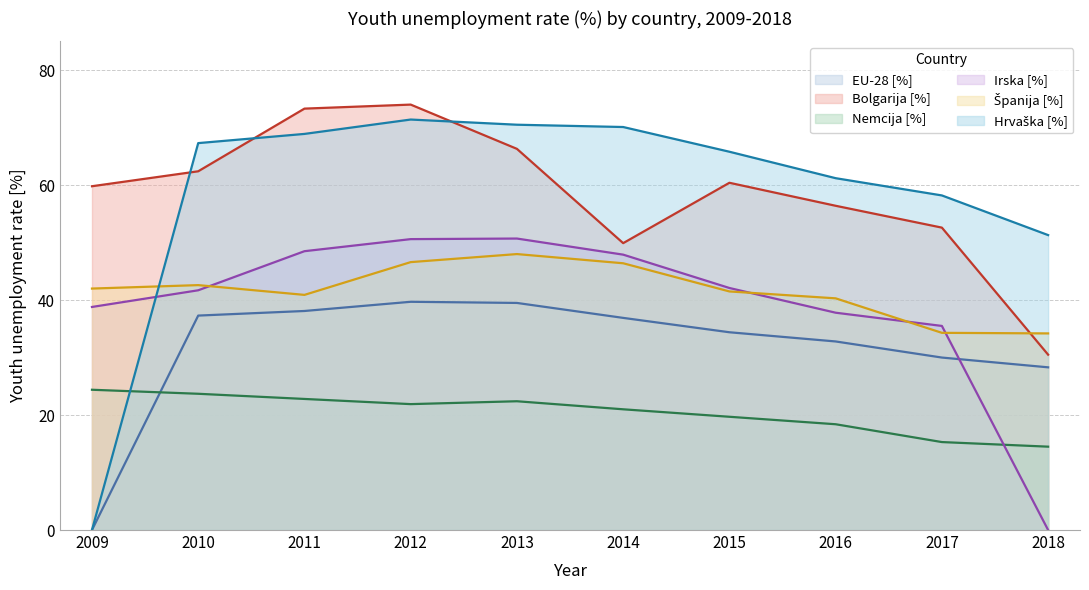

The value of Nemcija [%] at 2017 is 15.3. True or false?

True